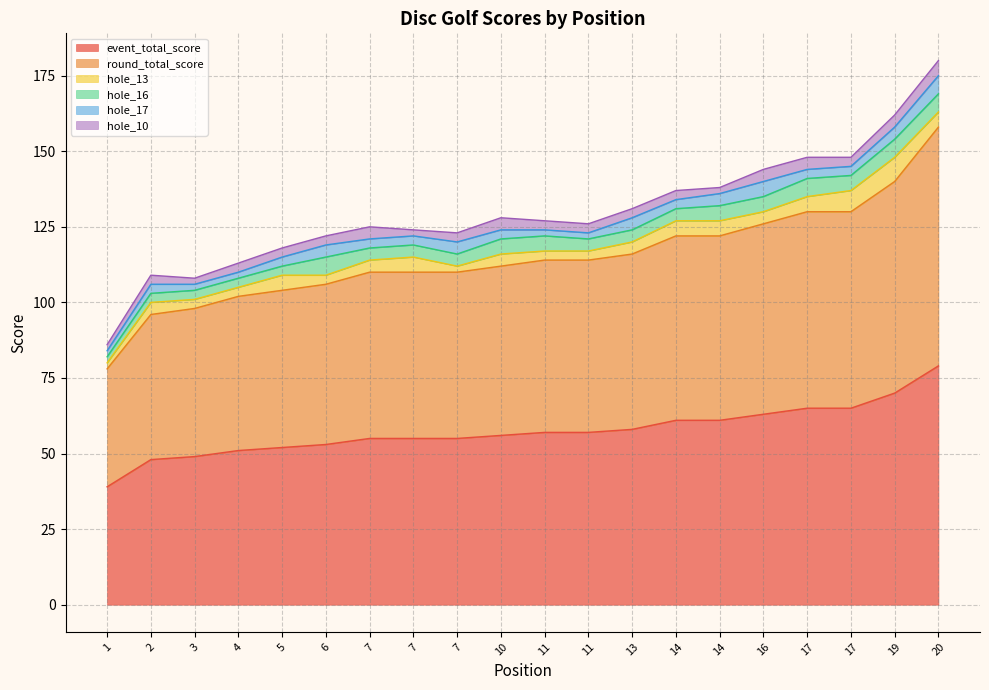

Read the hole_17 value at 10.

3